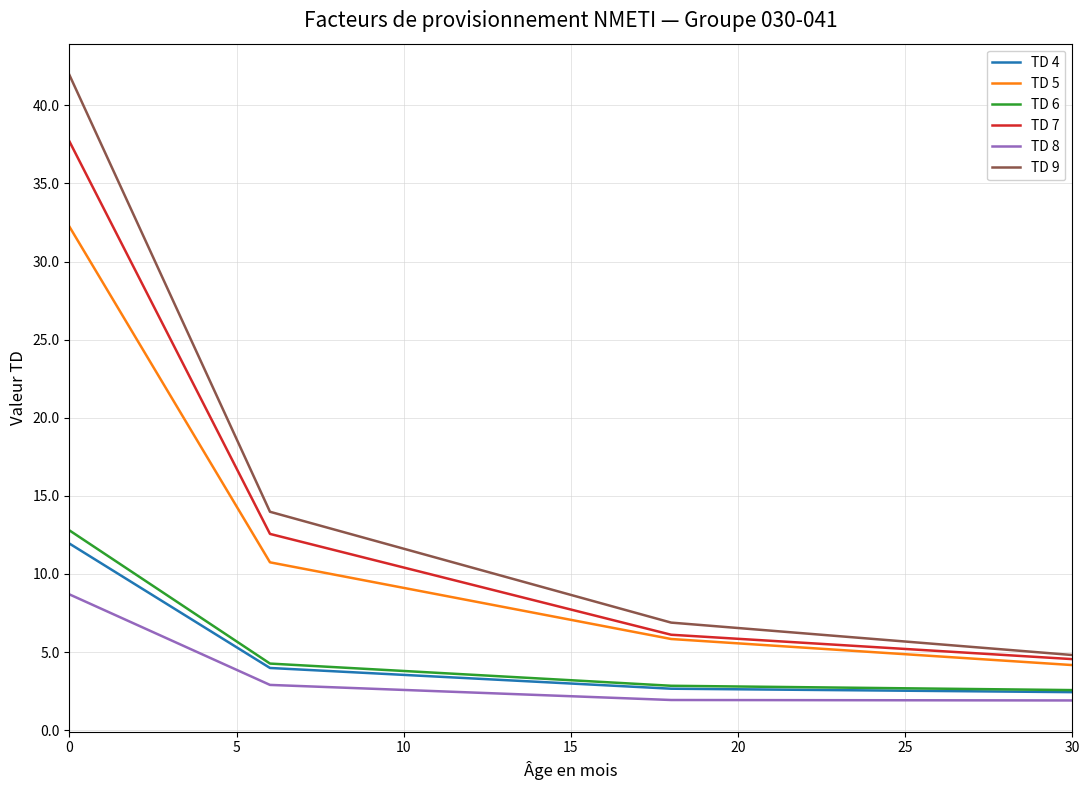

True or false: TD 7 and TD 4 cross at least once.

False